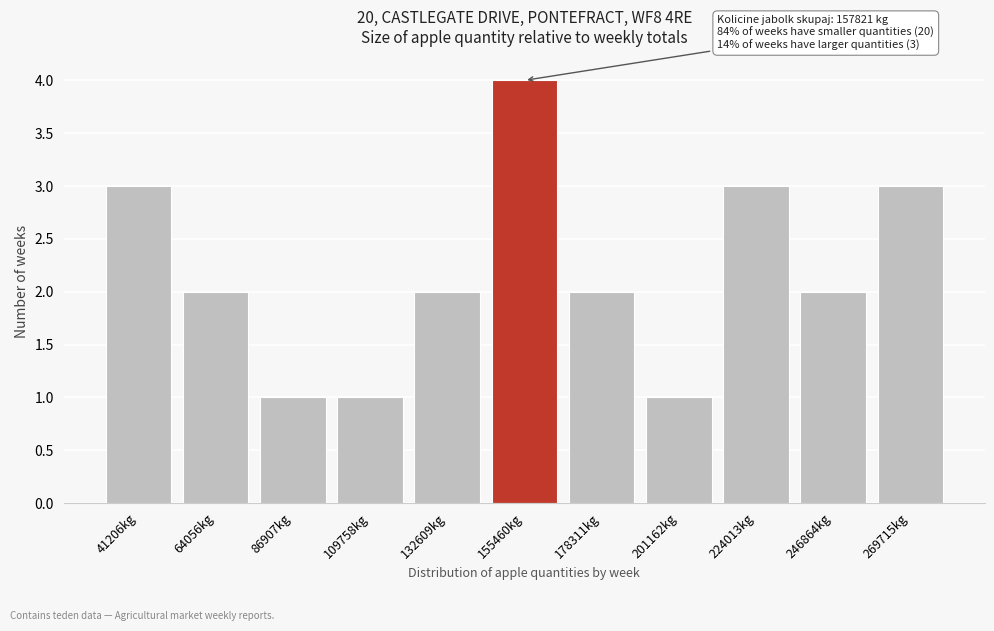

Reading left to right, what are all the values shown in this chart?

41206kg=3	64056kg=2	86907kg=1	109758kg=1	132609kg=2	155460kg=4	178311kg=2	201162kg=1	224013kg=3	246864kg=2	269715kg=3